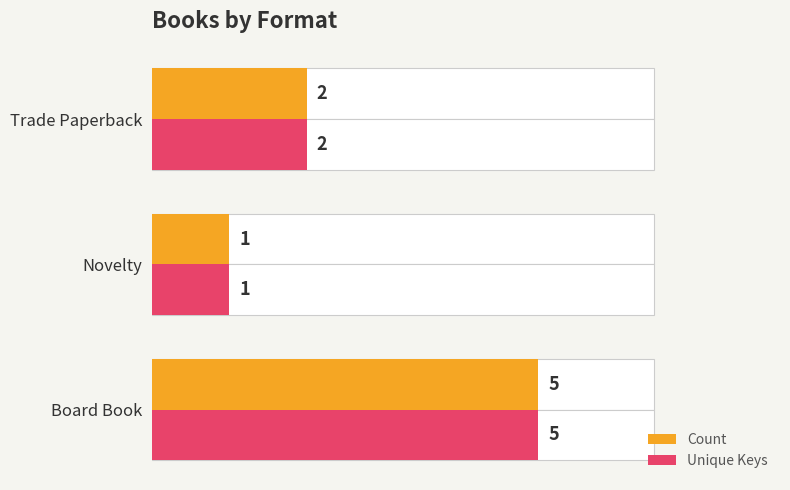

Count the number of categories in the chart.

3